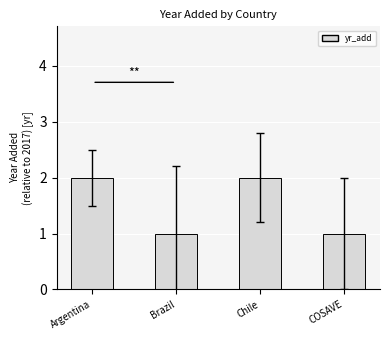

What is the value of the 4th bar from the left?

1